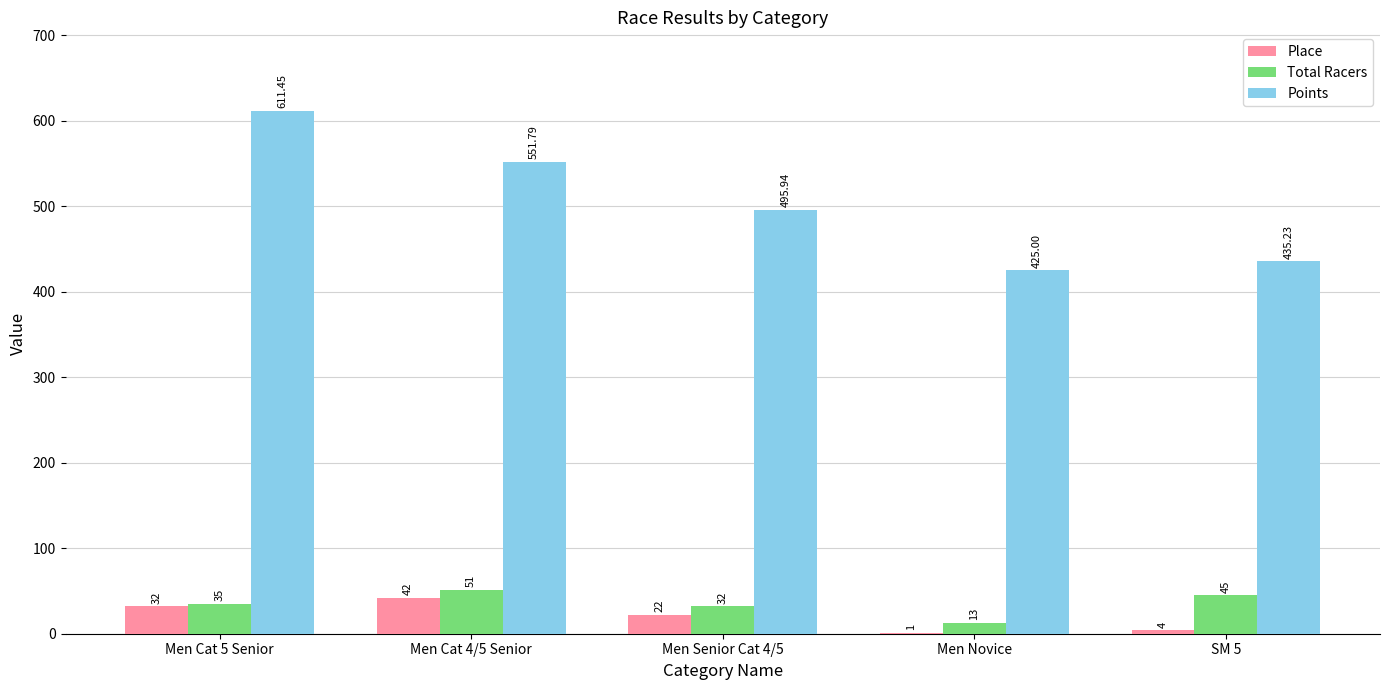

At which category does the chart reach its peak across all series?

Men Cat 5 Senior